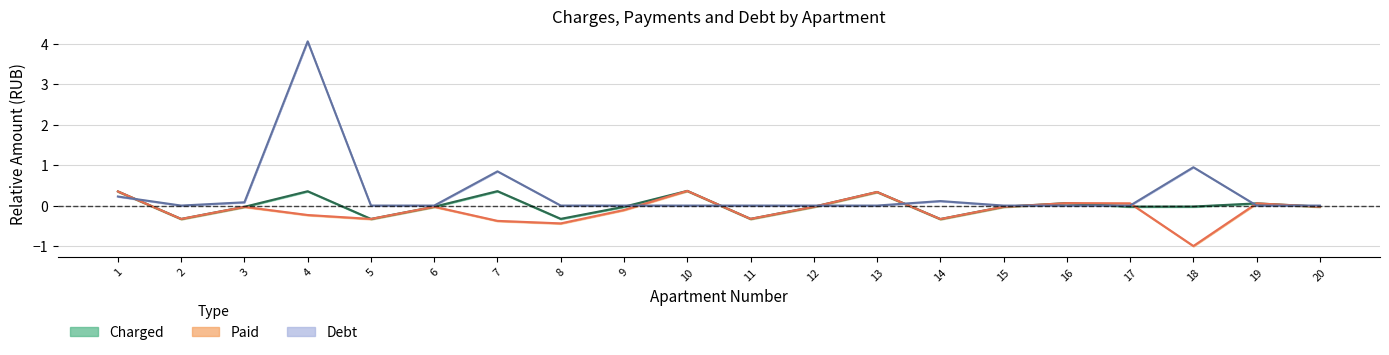

Does the chart display data point markers on the line(s)?

No